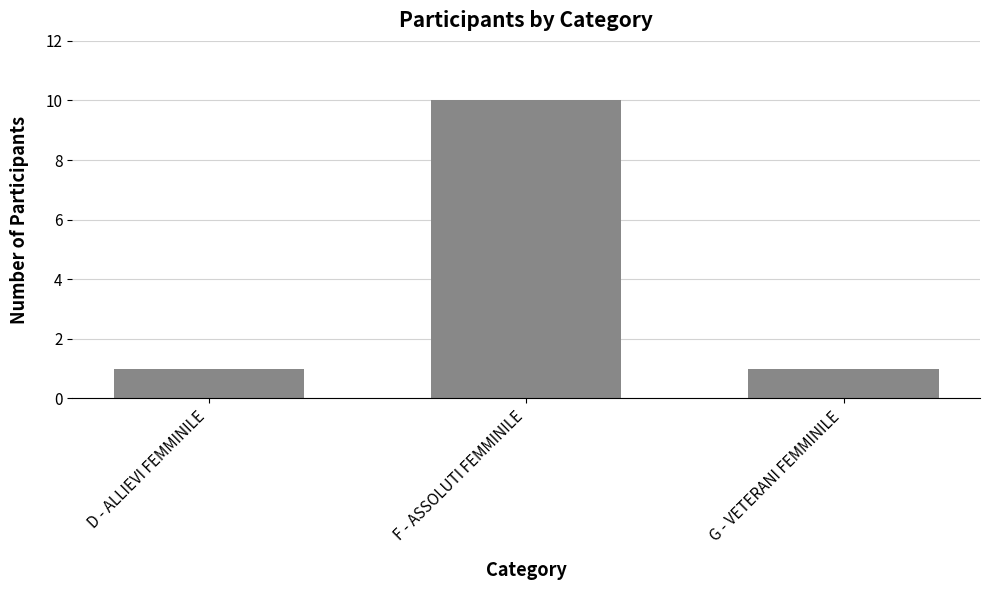

How many categories are shown in the chart?

3